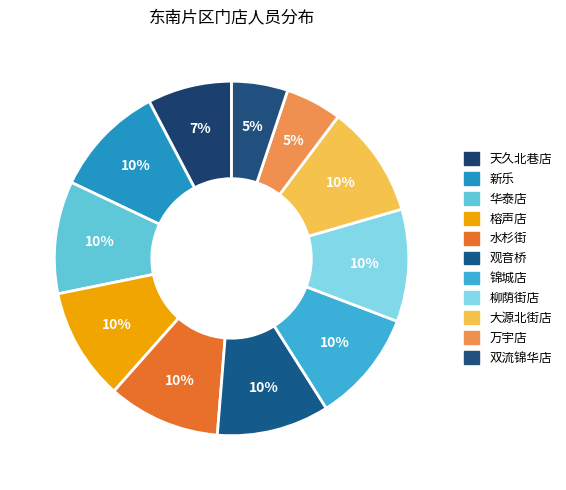

How many segments does this pie chart have?

11